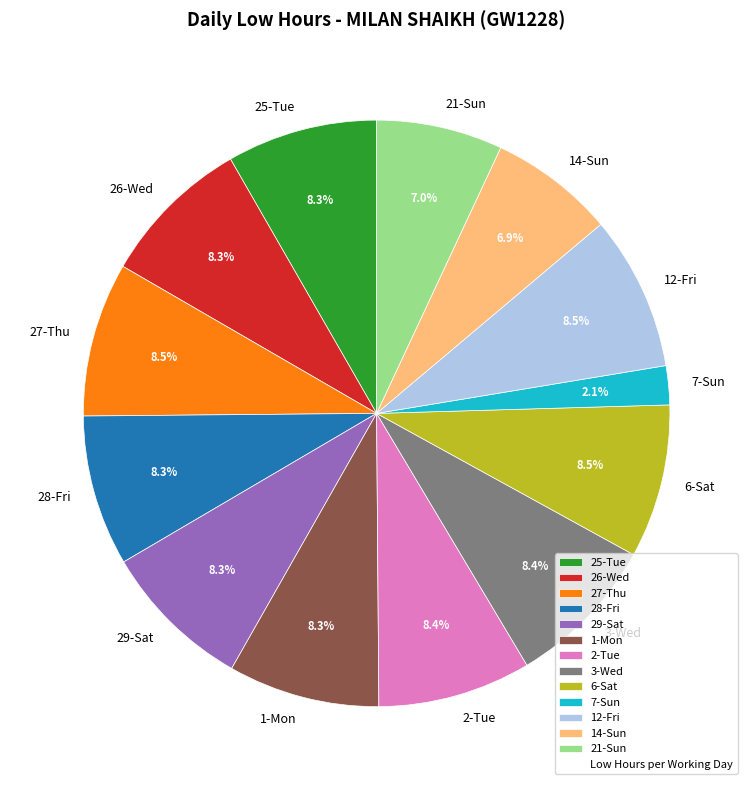

What portion of the pie excludes 6-Sat?

91.5%